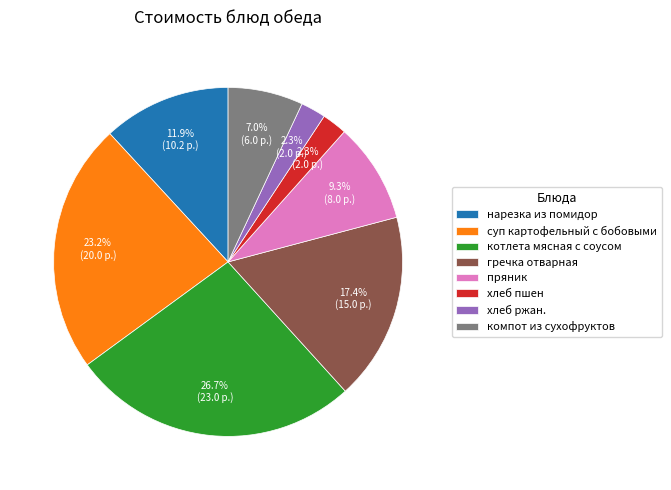

Is суп картофельный с бобовыми the majority of the pie?

No